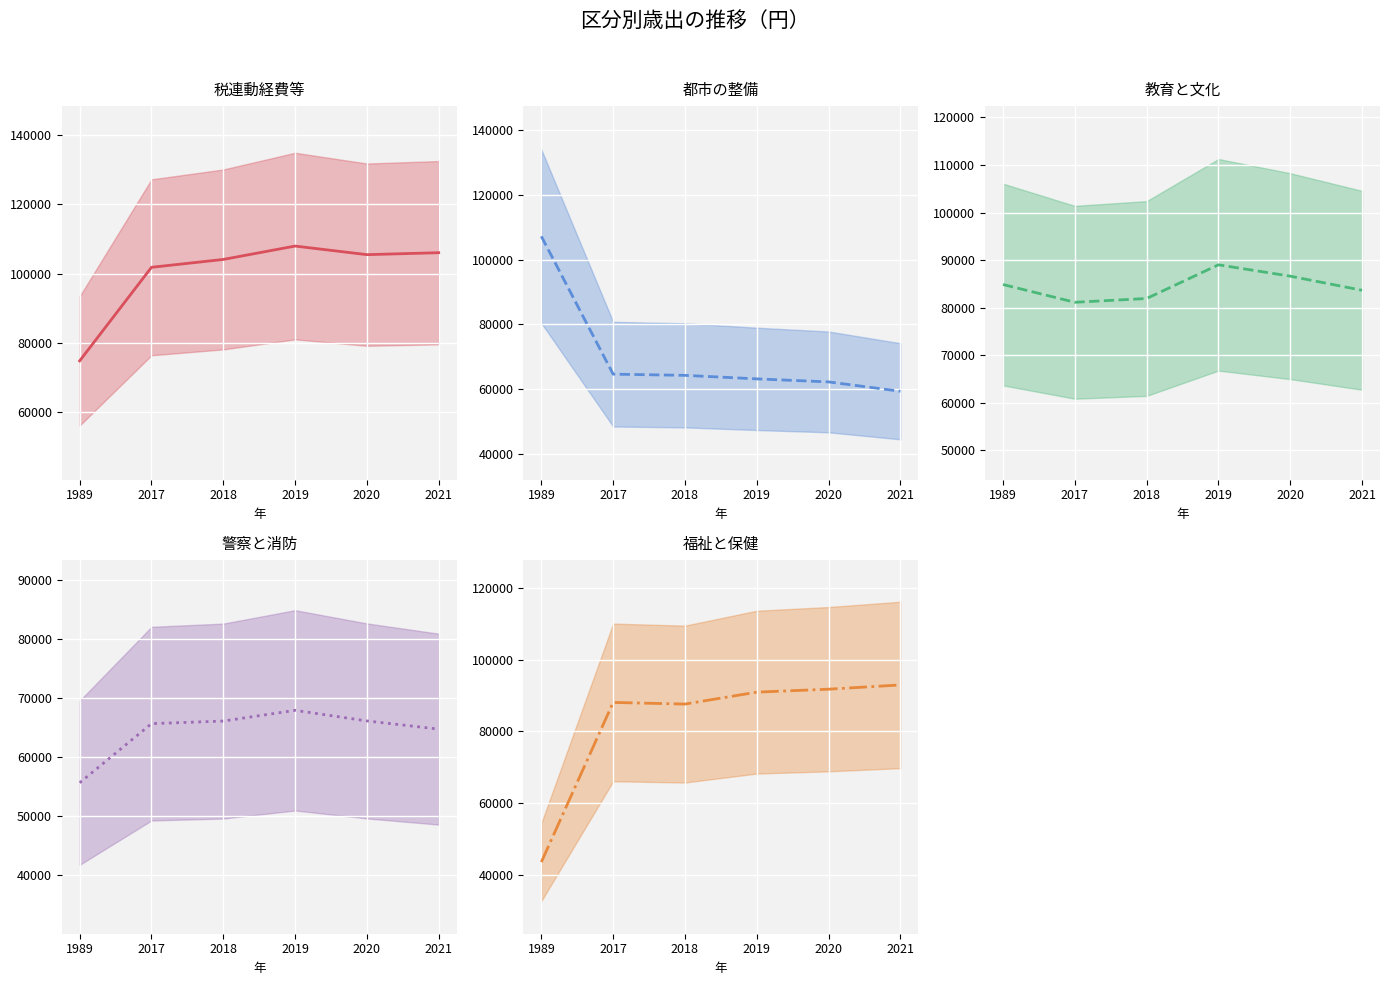

At 2019, list the series in order from smallest to largest.

都市の整備 (中央), 警察と消防 (中央), 教育と文化 (中央), 福祉と保健 (中央), 税連動経費等 (中央)